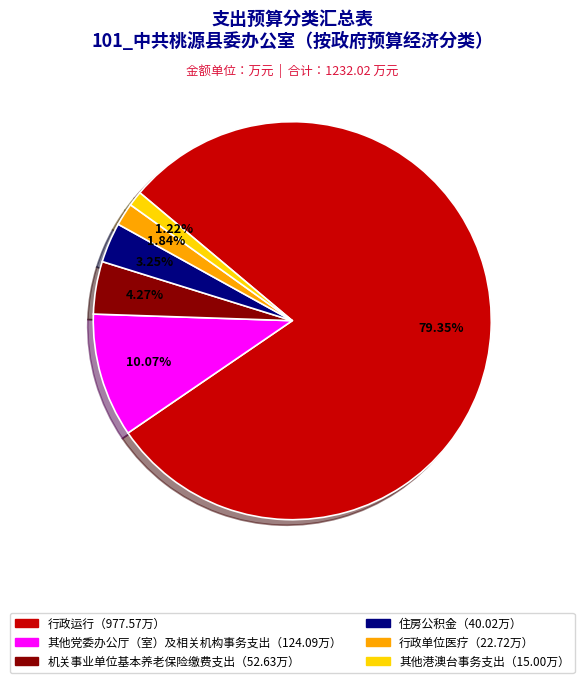

Is there a majority slice in this chart?

Yes